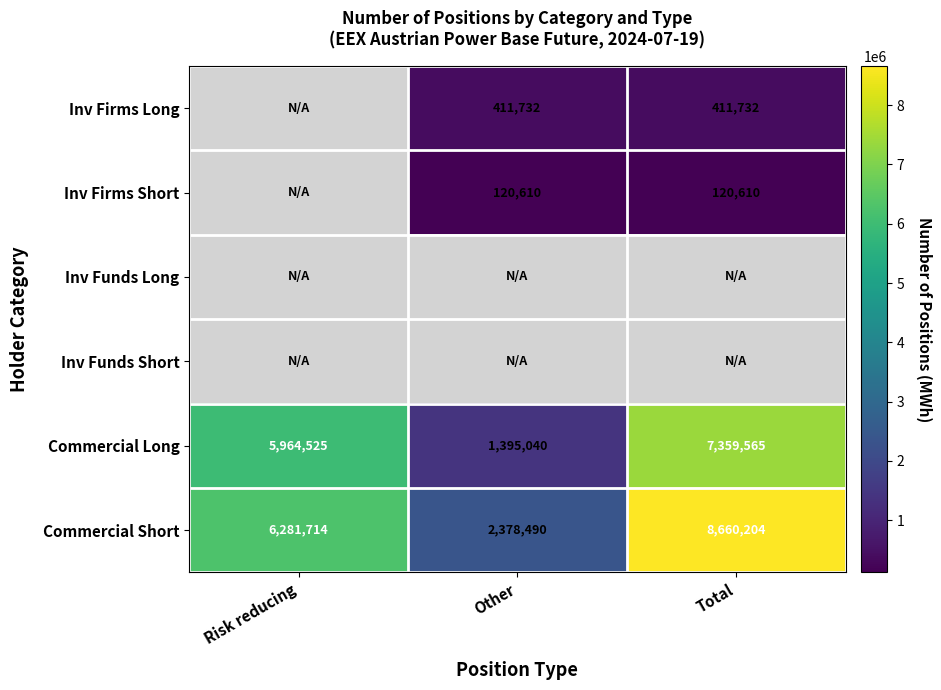

Rank the categories by Commercial Short value from lowest to highest.

Other, Risk reducing, Total